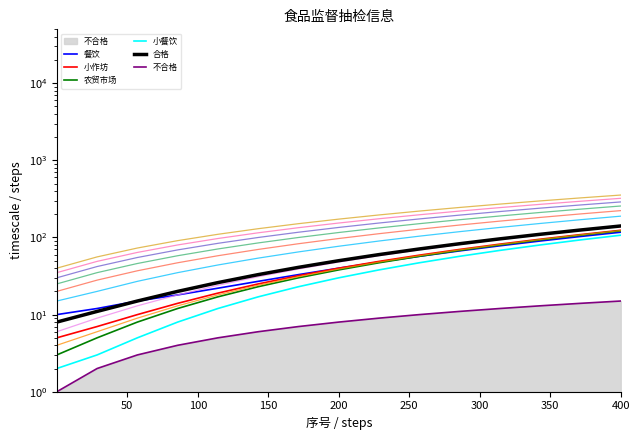

Which series has the largest total across all categories?

合格